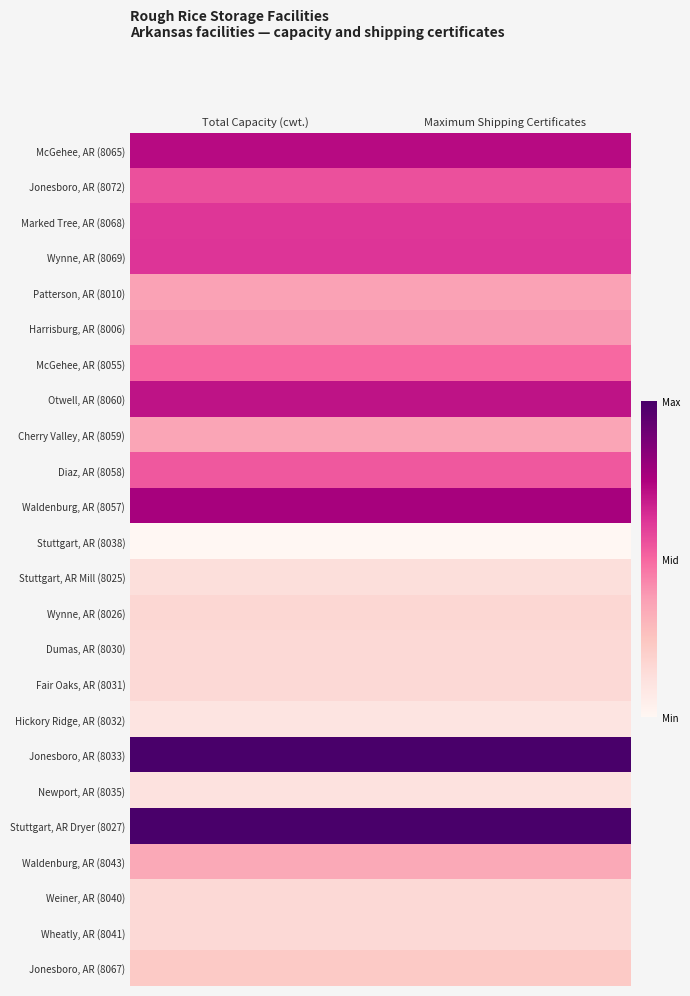

How many series are shown in this chart?

24